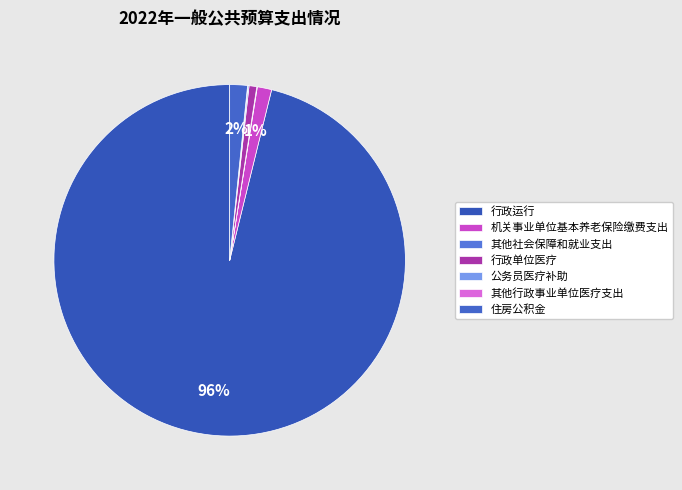

Rank the categories by value from lowest to highest.

其他行政事业单位医疗支出, 其他社会保障和就业支出, 公务员医疗补助, 行政单位医疗, 机关事业单位基本养老保险缴费支出, 住房公积金, 行政运行